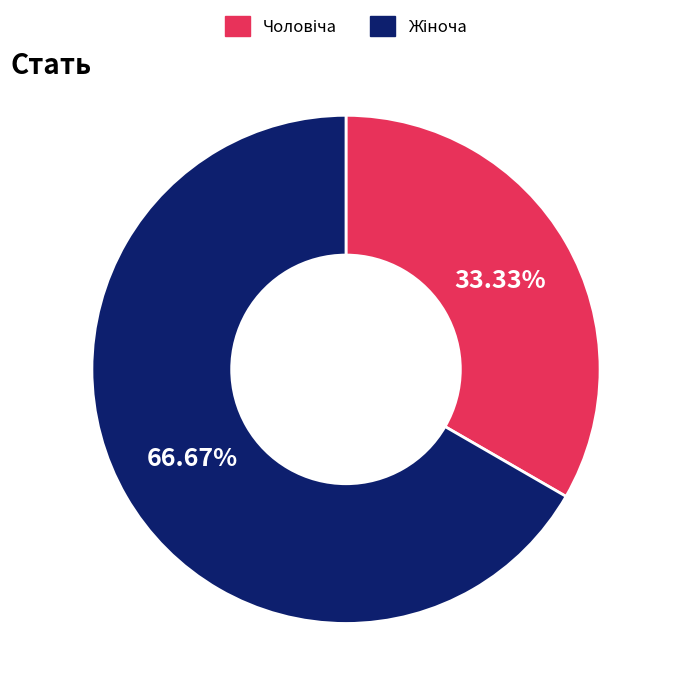

Does any single category account for the majority?

Yes